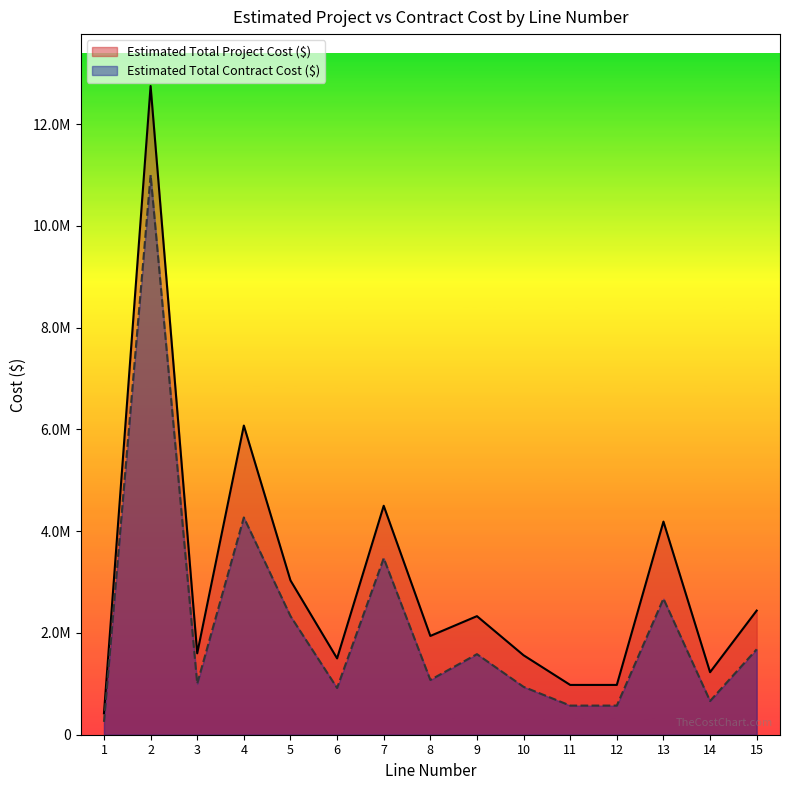

Between 7 and 8, which series saw the biggest shift?

Estimated Total Project Cost ($)